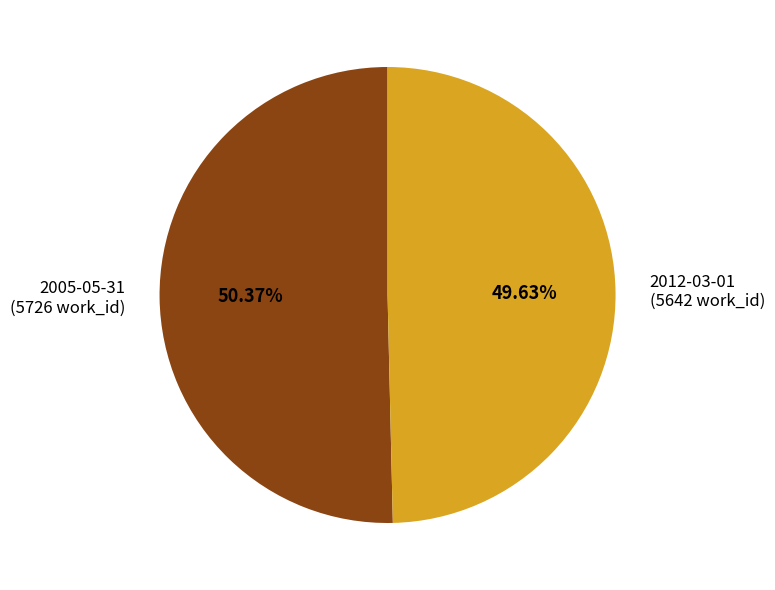

Combined, what portion of the pie is 2012-03-01 and 2005-05-31?

100.0%